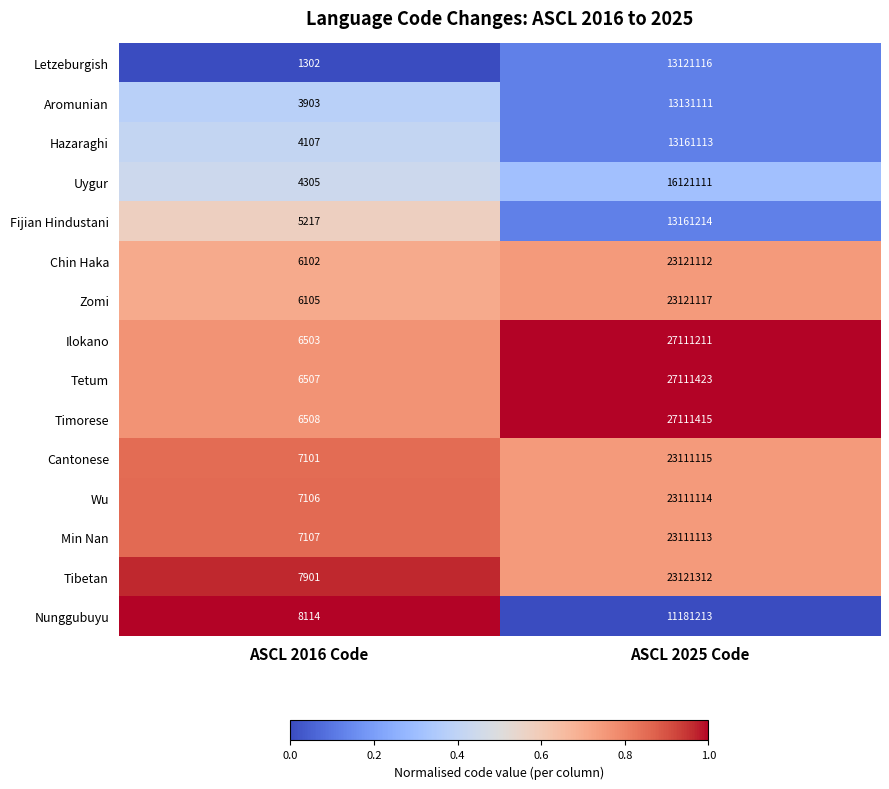

What is the difference between the highest and lowest values at ASCL 2025 Code?

15930210